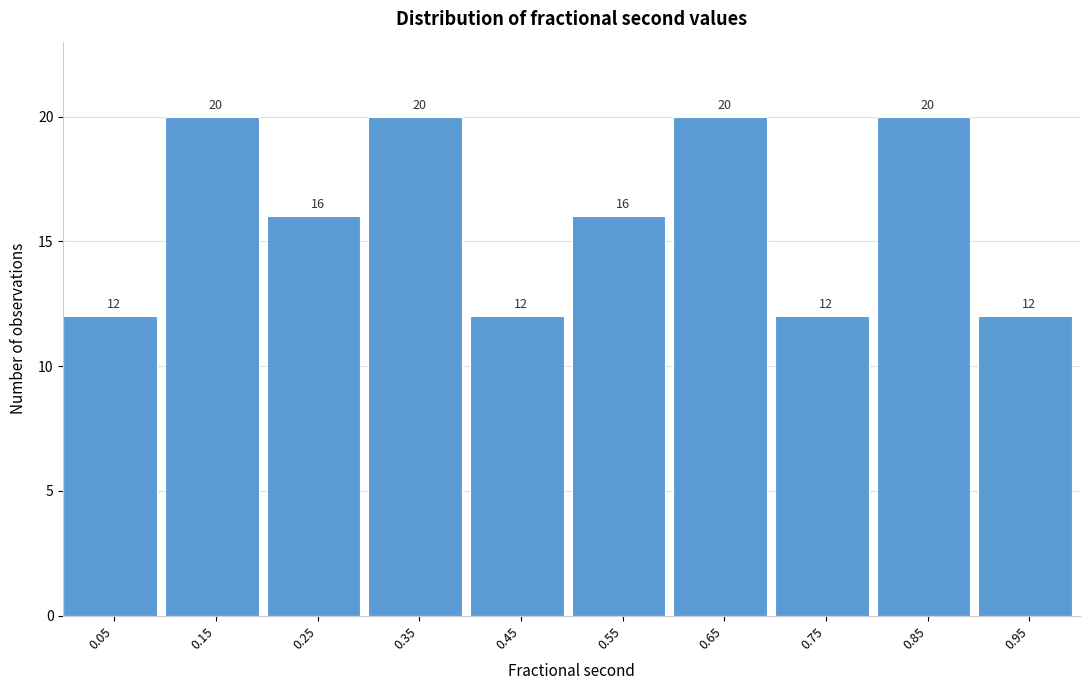

What is the height of the bar covering 0.9 to 1.0 on the x-axis?

12